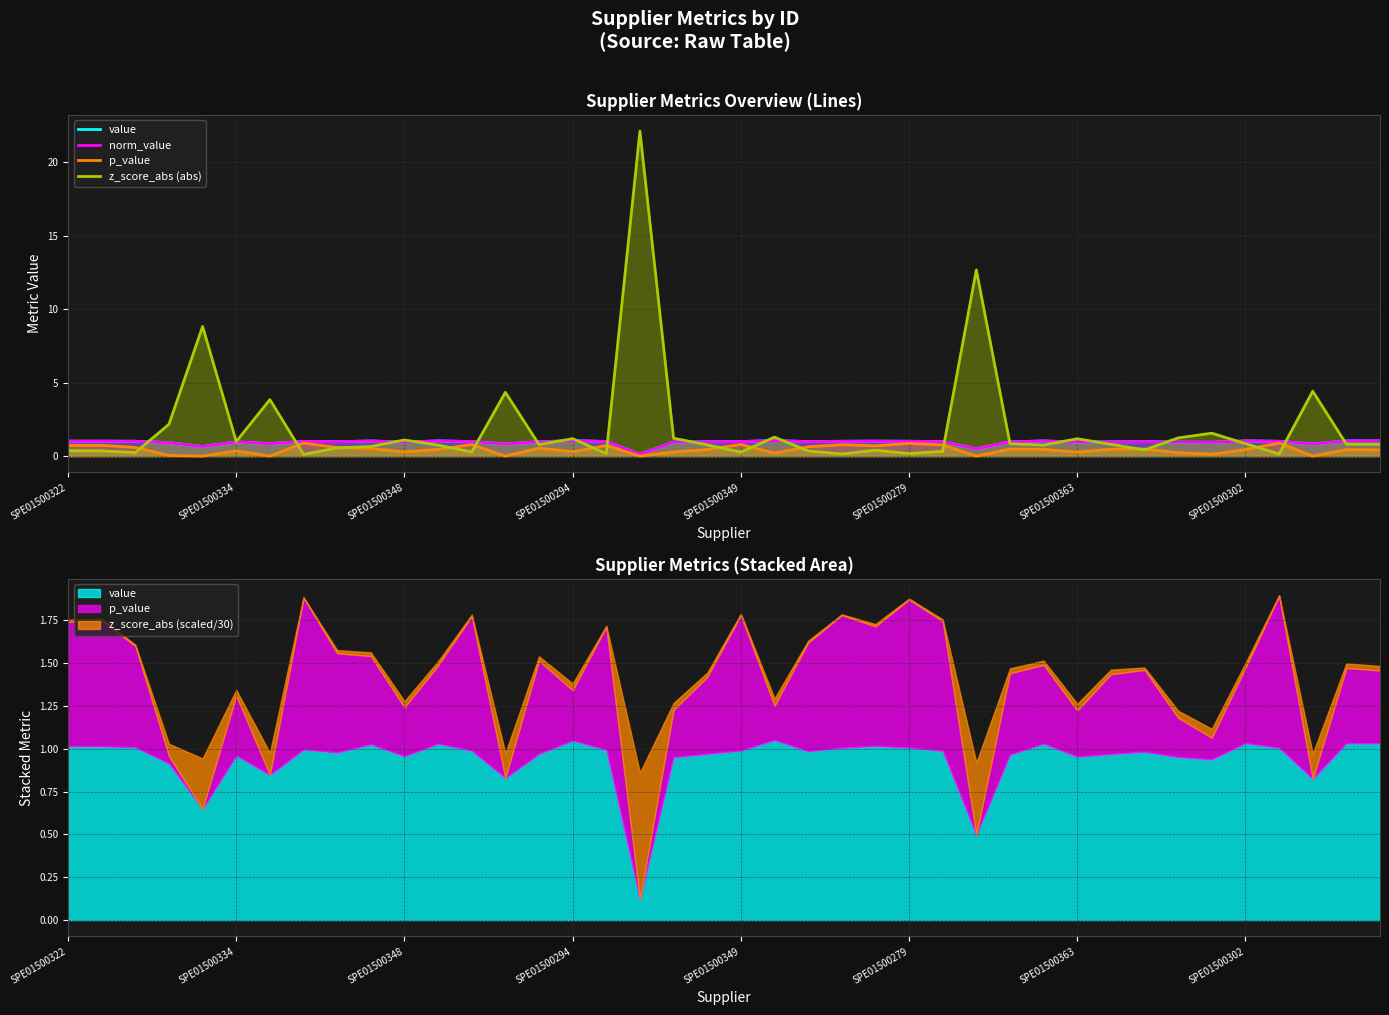

What is the average value of the norm_value series?

0.9